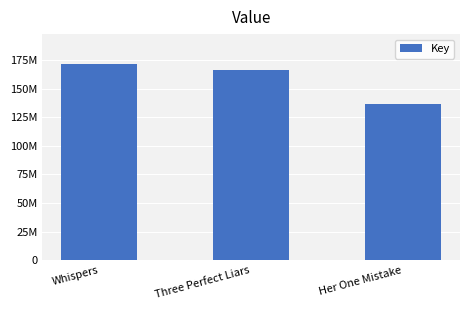

How many data points are above 166482783?

1